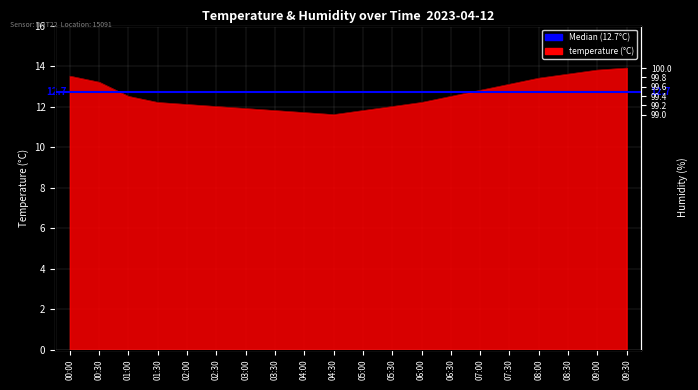

What is the average value?

12.6